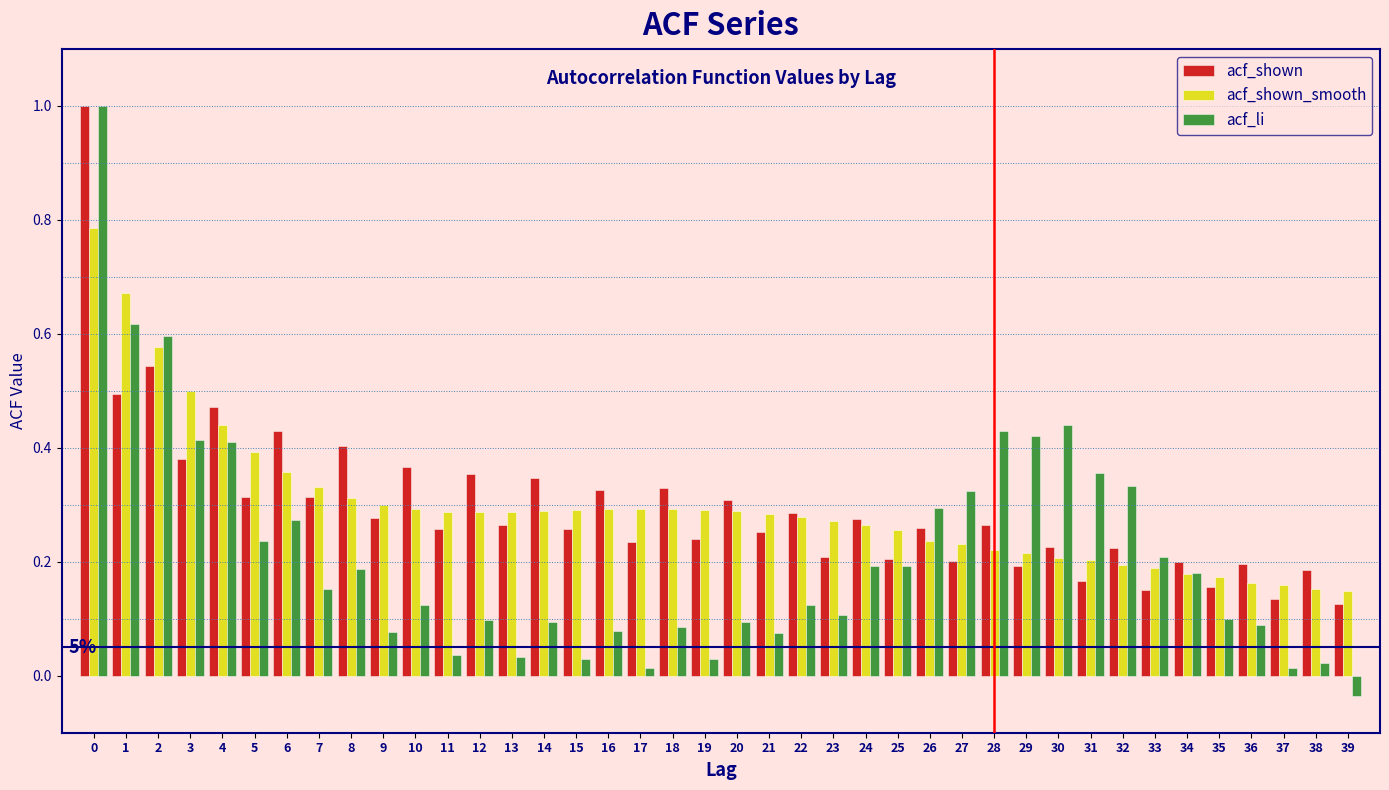

Is it true that acf_li equals 0.2 at 25?

True